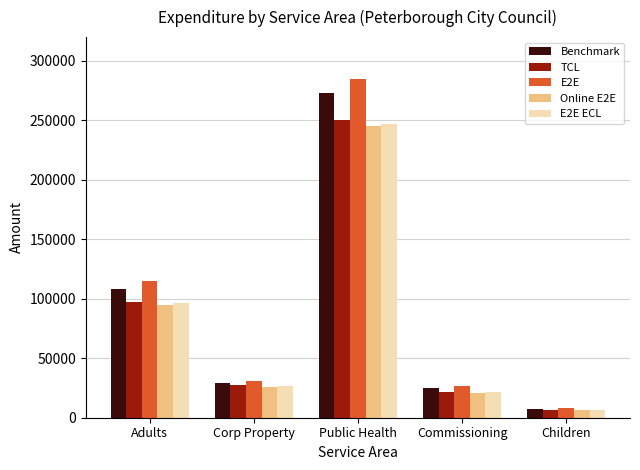

The value of E2E ECL at Public Health is 247000.0. True or false?

True